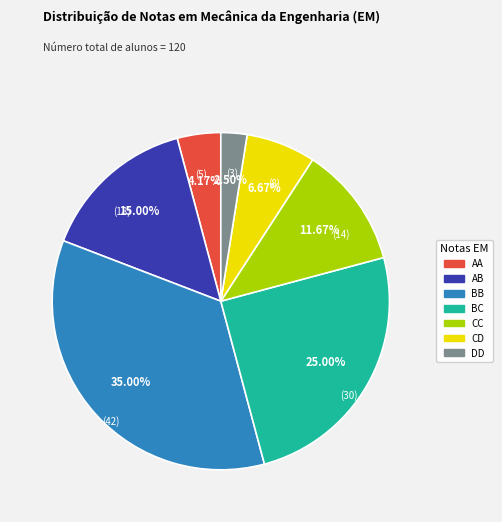

Rank the categories by value from highest to lowest.

BB, BC, AB, CC, CD, AA, DD